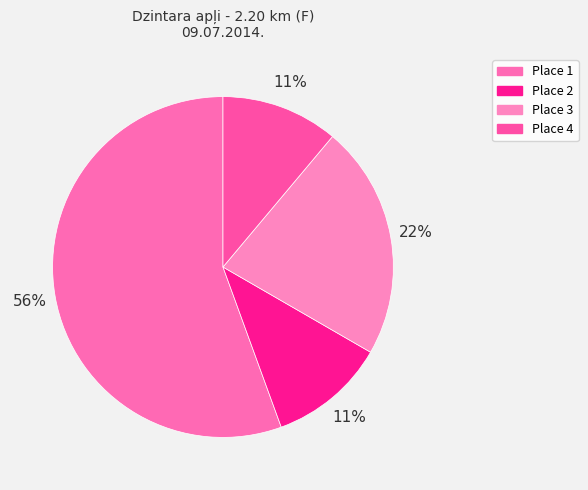

What is the largest slice in the pie chart?

Place 1